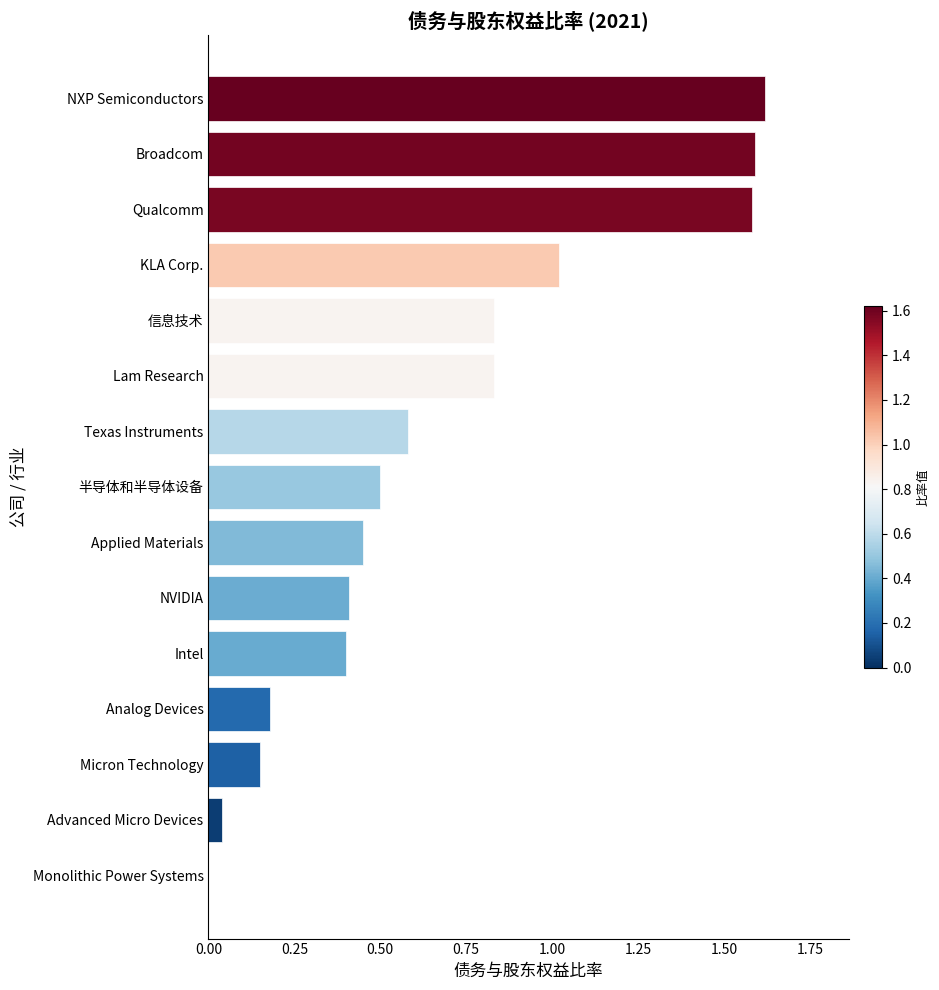

What is the change in value from NVIDIA to Qualcomm?

+1.2